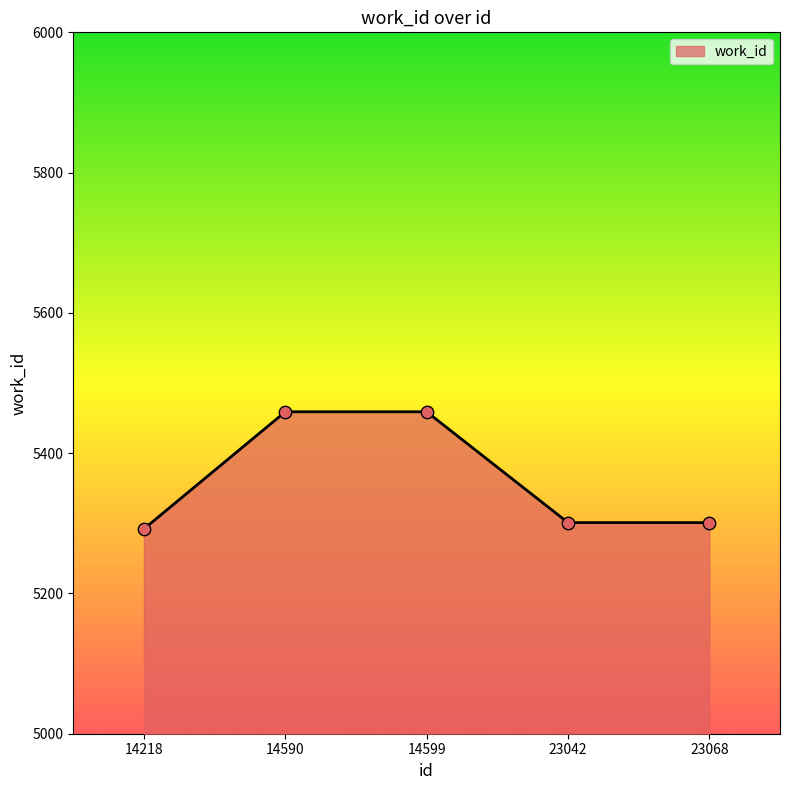

What is the ratio of the value at 23068 to the value at 23042?

1.0